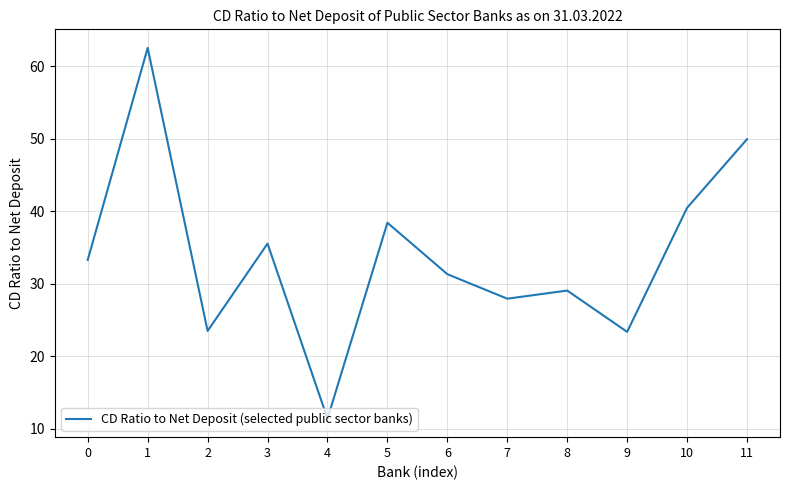

Does the chart have visible grid lines?

Yes